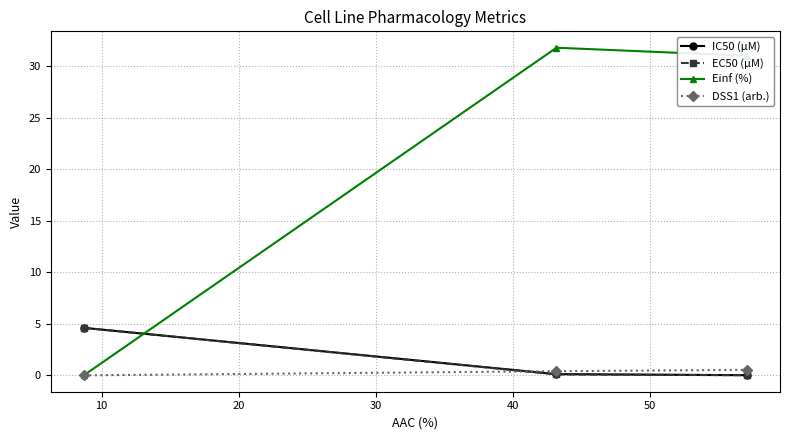

Which series has the largest range (max minus min)?

Einf (%)